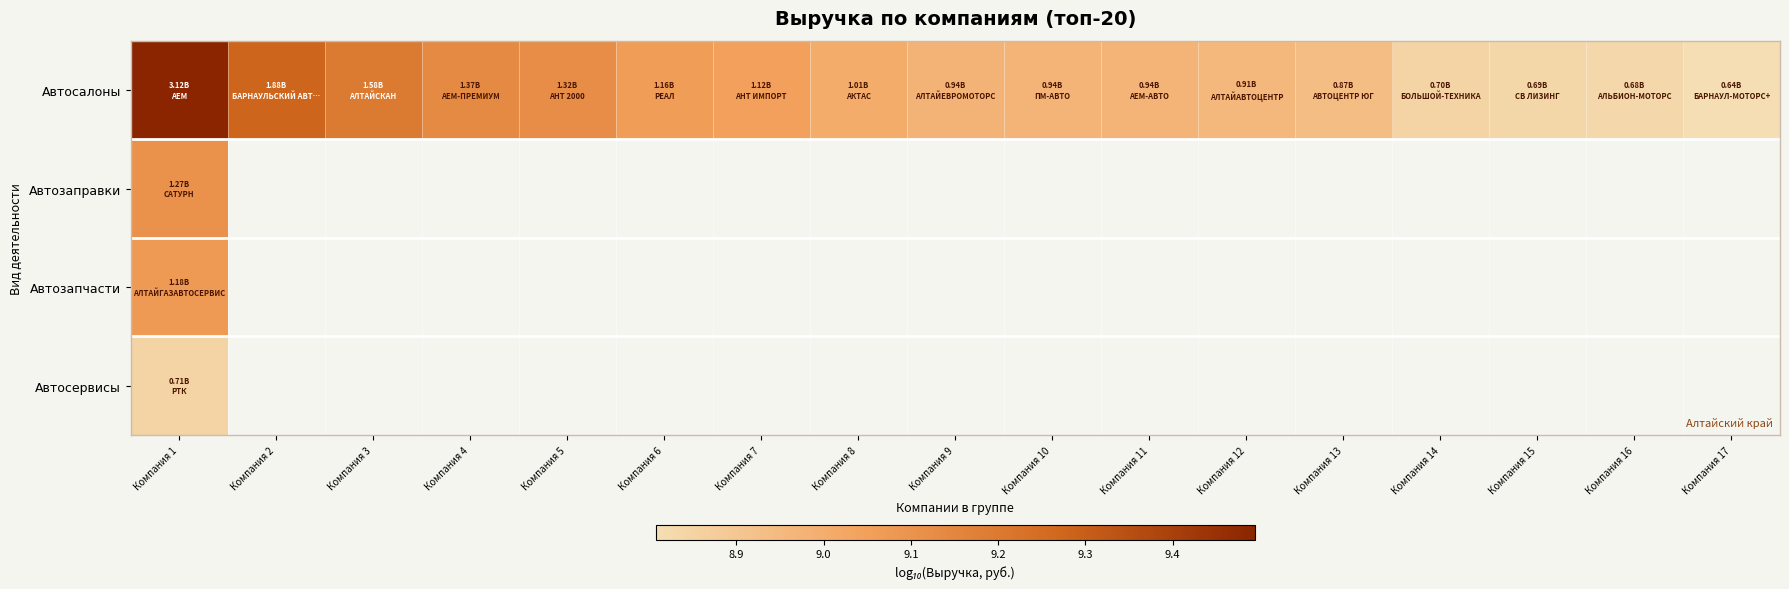

Which category has the lowest value in the Автосервисы series?

Компания 1